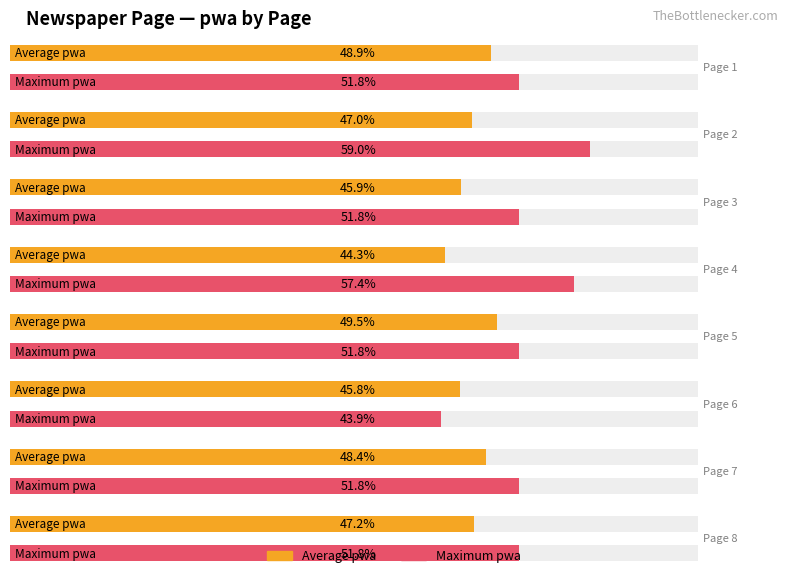

What are all the series names shown in the legend?

Average pwa, Maximum pwa